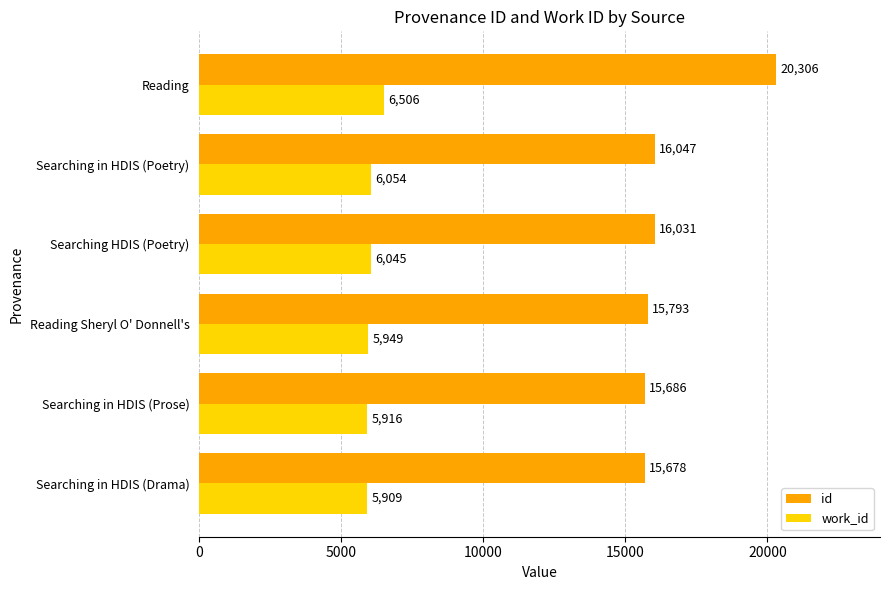

What is the difference between the second highest and second lowest values in the id series?

361